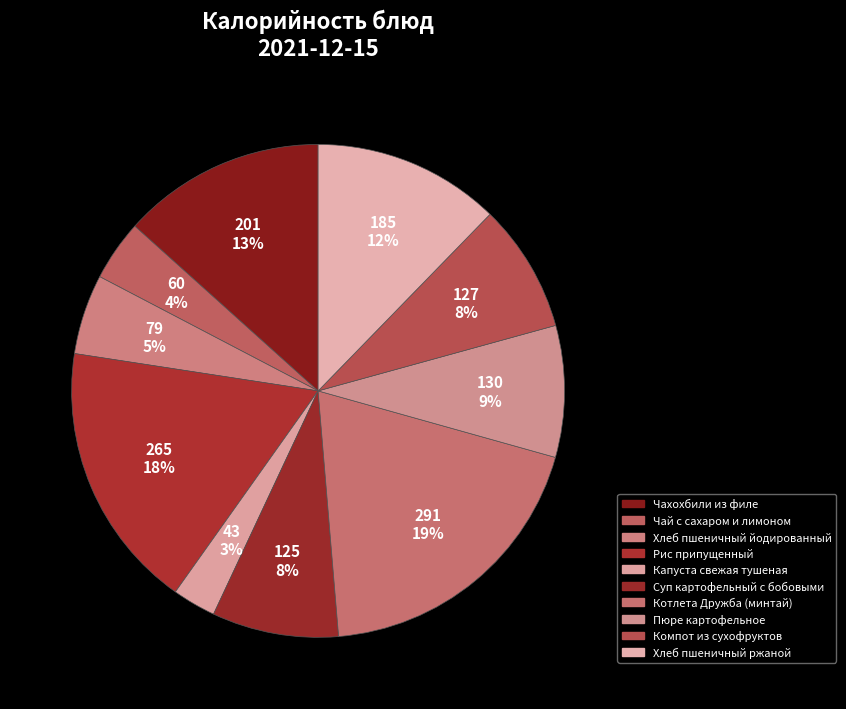

To the nearest percent, what is the combined percentage of Чай с сахаром и лимоном and Котлета Дружба (минтай)?

23%